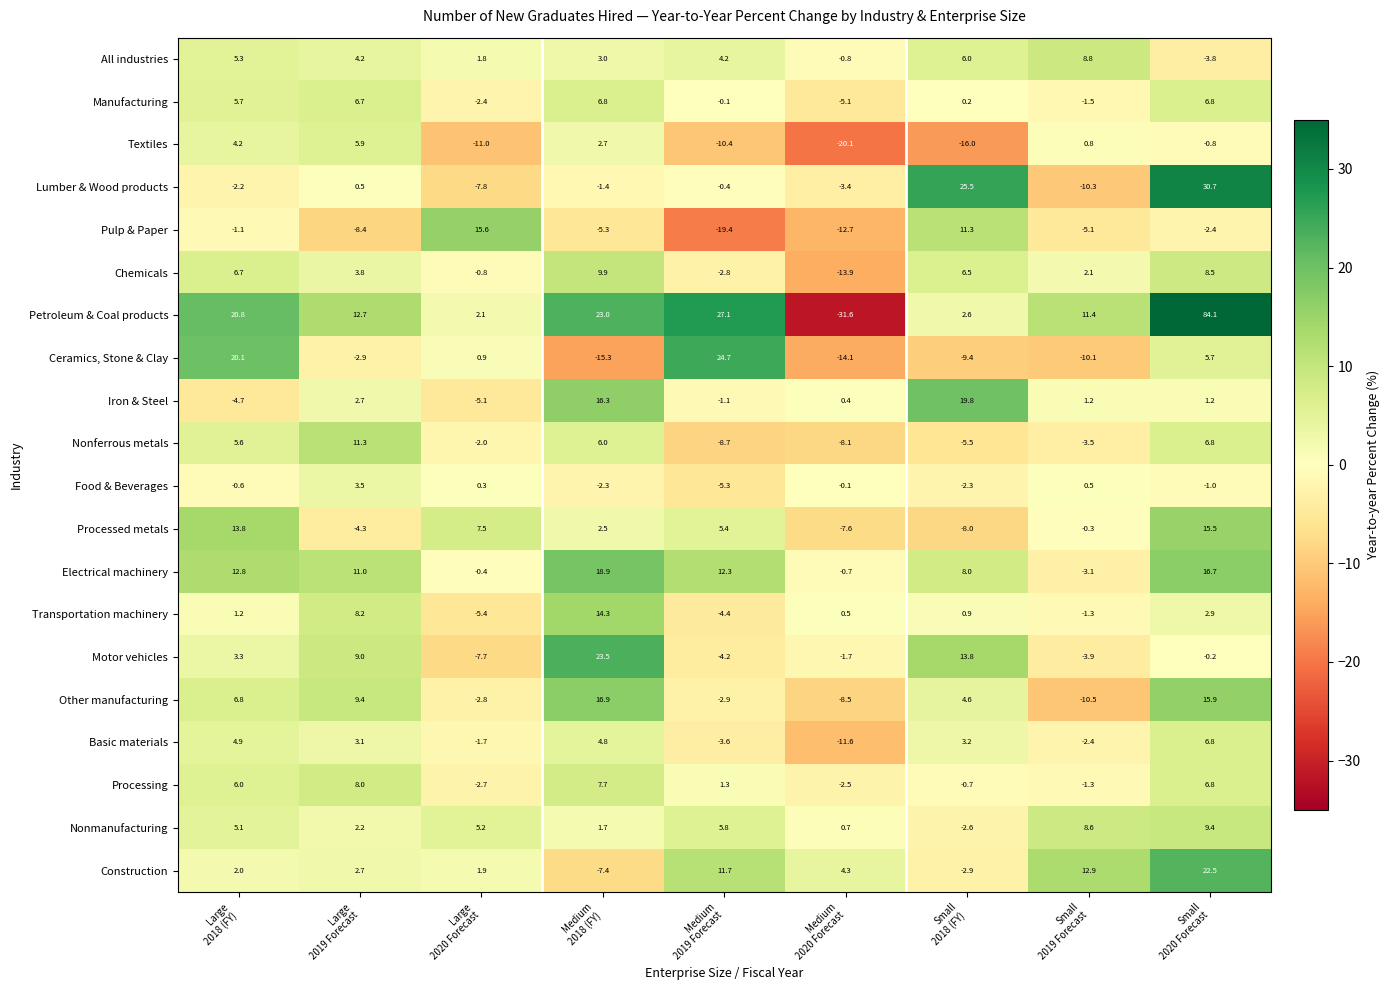

Which series has the largest total across all categories?

Petroleum & Coal products